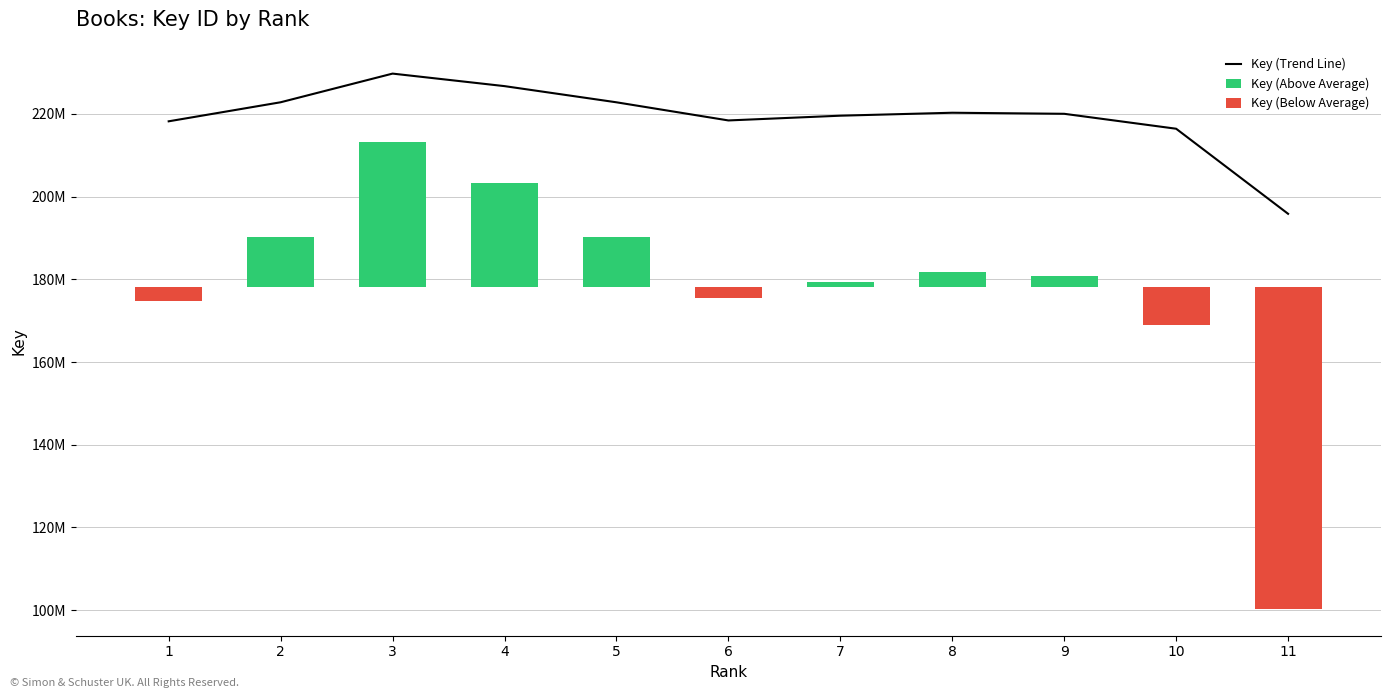

Rank the series at 1 from lowest to highest value.

Key (Below Average), Key (Above Average), Key (Trend Line)